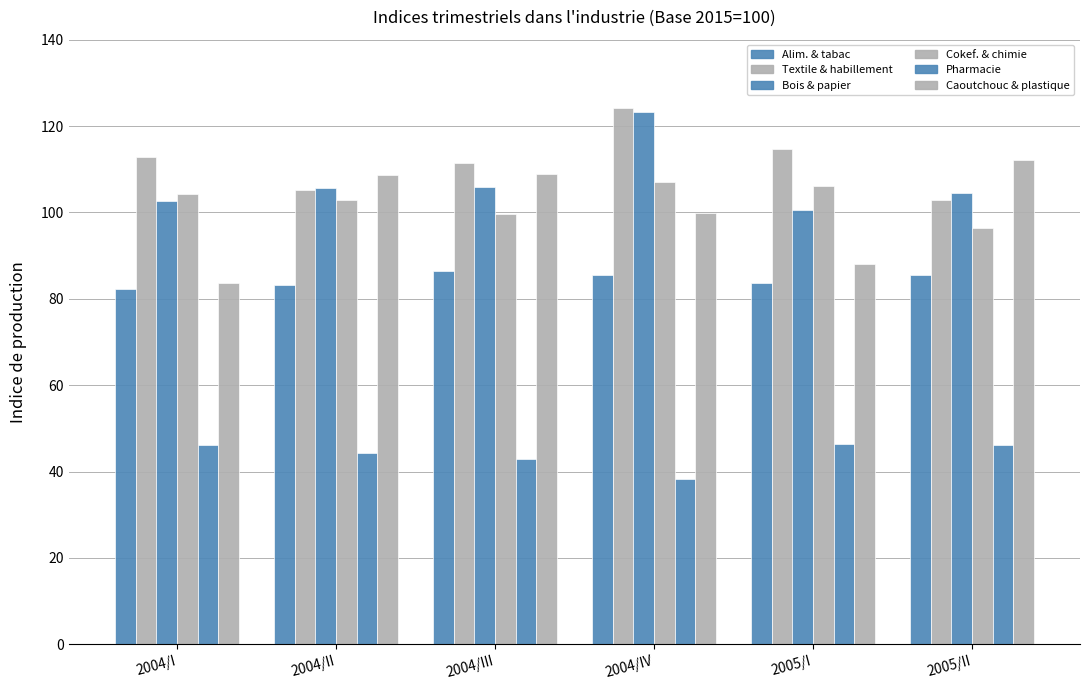

What is the spread (max minus min) of values at 2005/II?

66.1